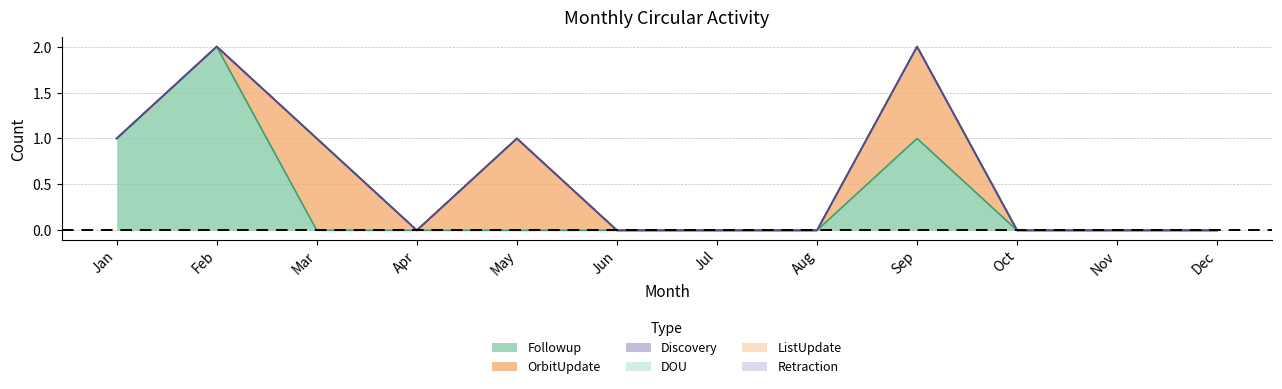

The value of Followup at Jul is -1. True or false?

False